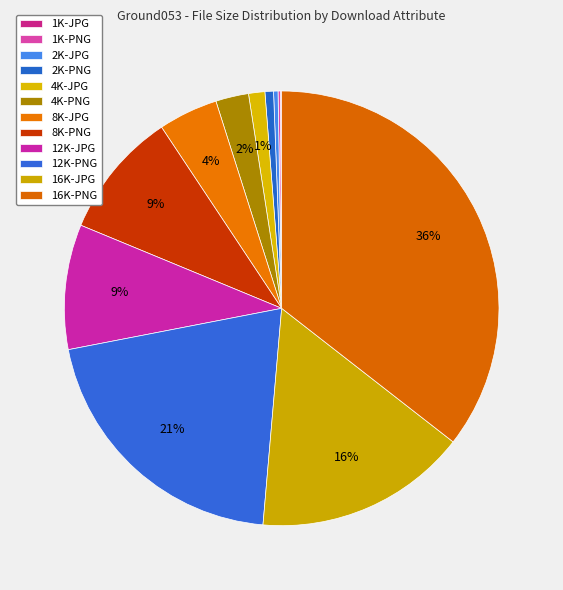

The 4K-PNG slice represents 1% of the pie. True or false?

False